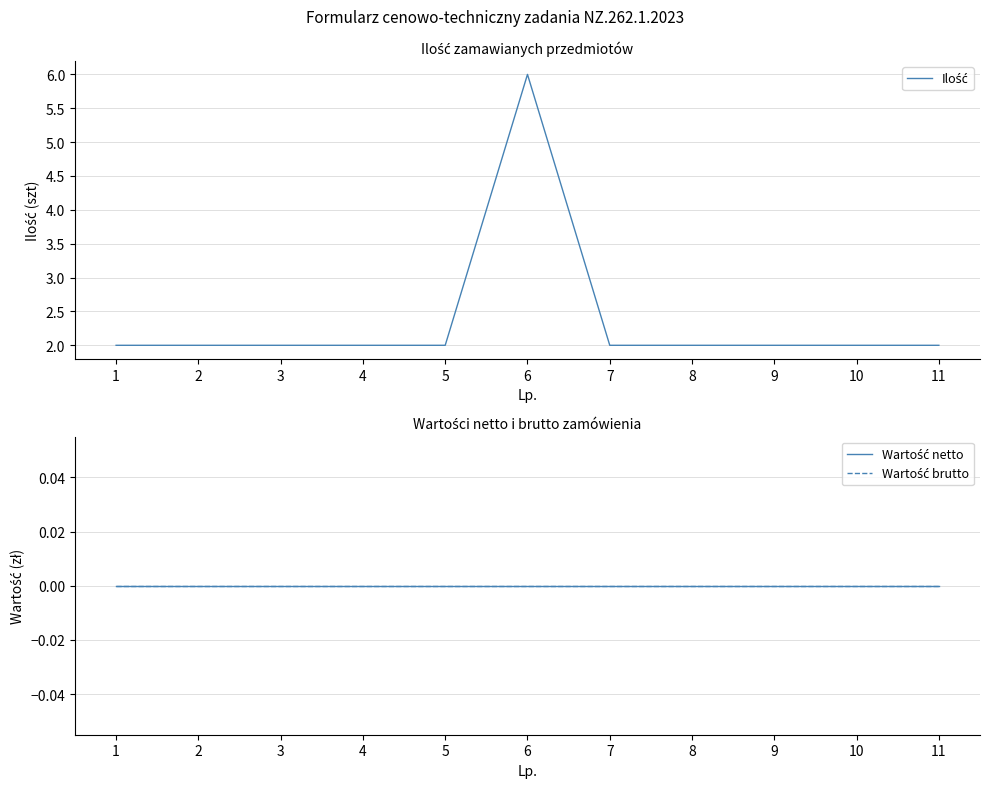

Between 11 and 2, which is larger?

11